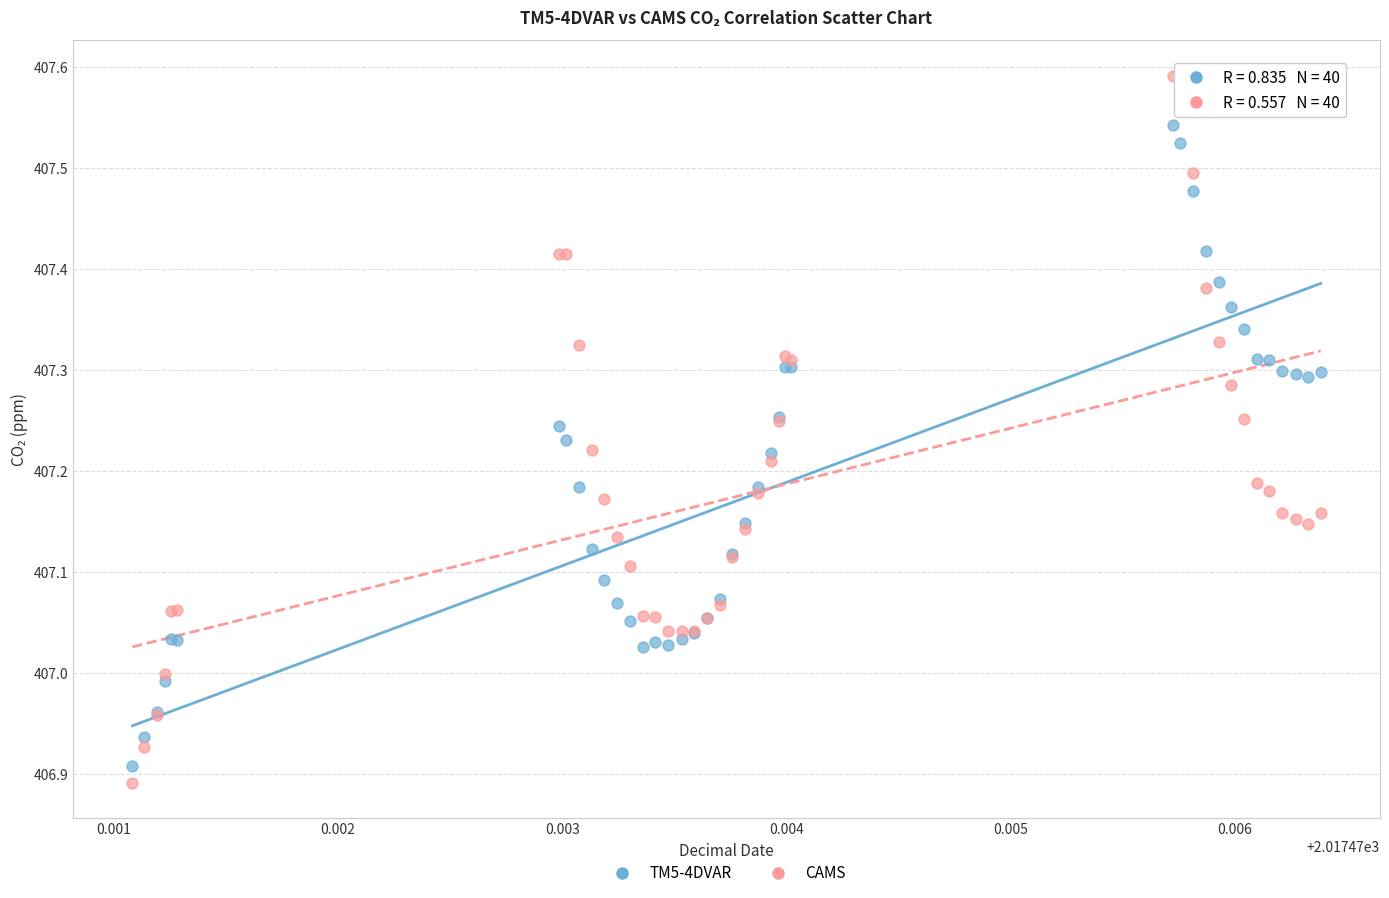

Which series has the largest Y range (max minus min)?

CAMS